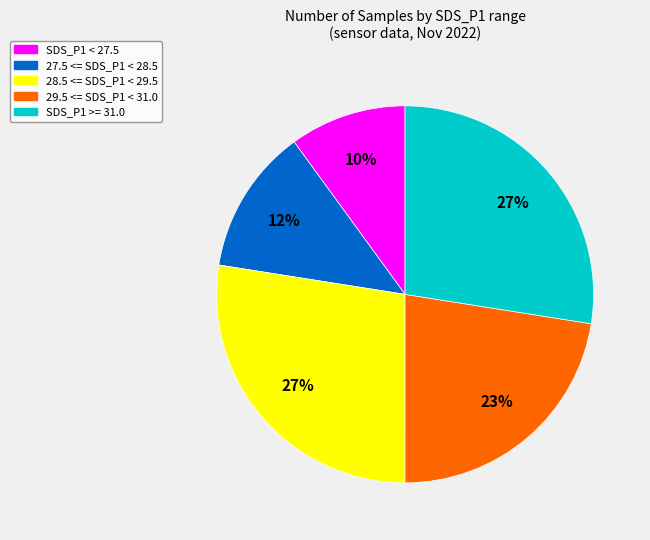

To the nearest percent, what is the average slice percentage?

20%